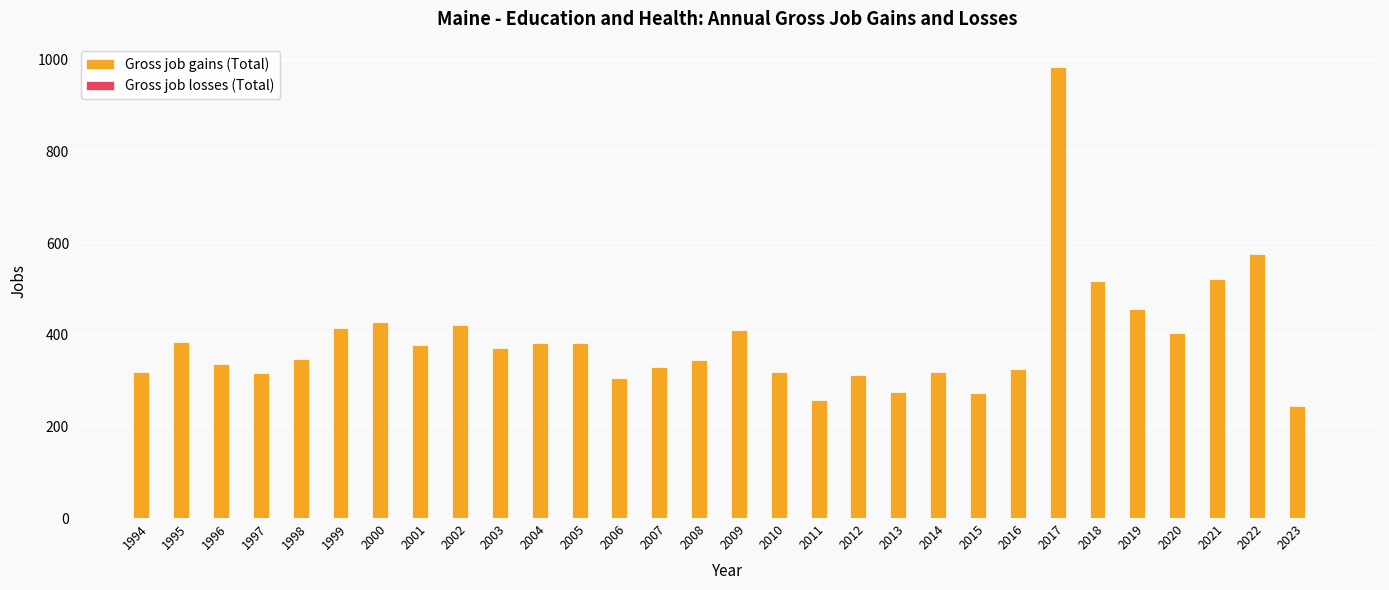

What is the sum of all values?

11644